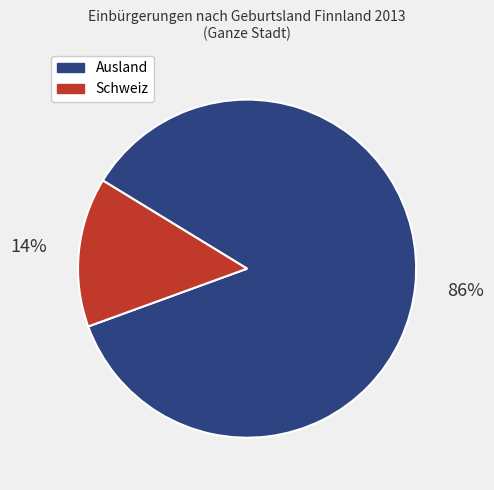

Does any single category account for the majority?

Yes